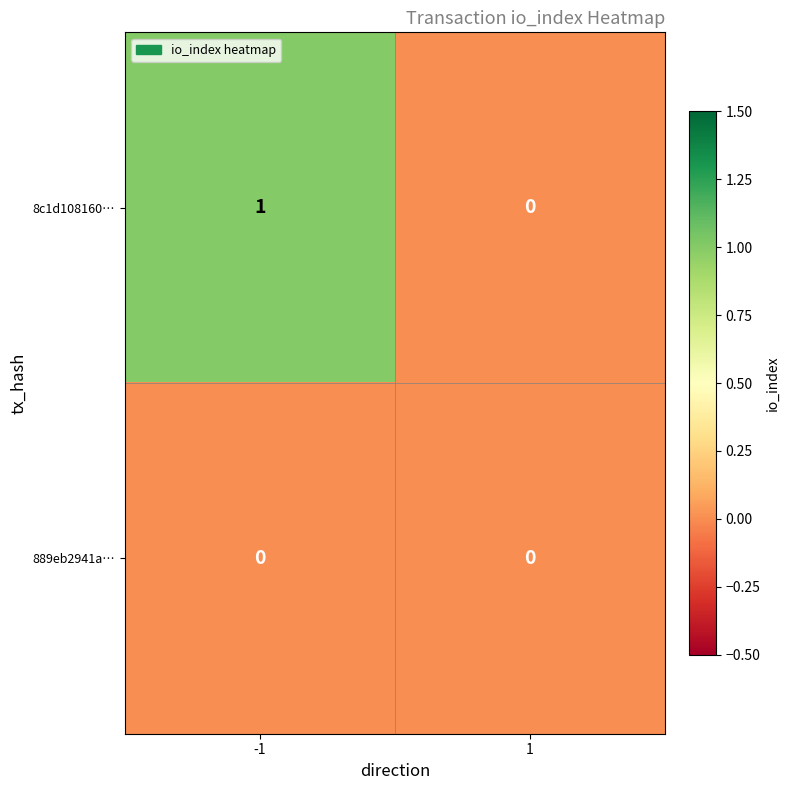

Which series has the largest total across all categories?

8c1d108160…